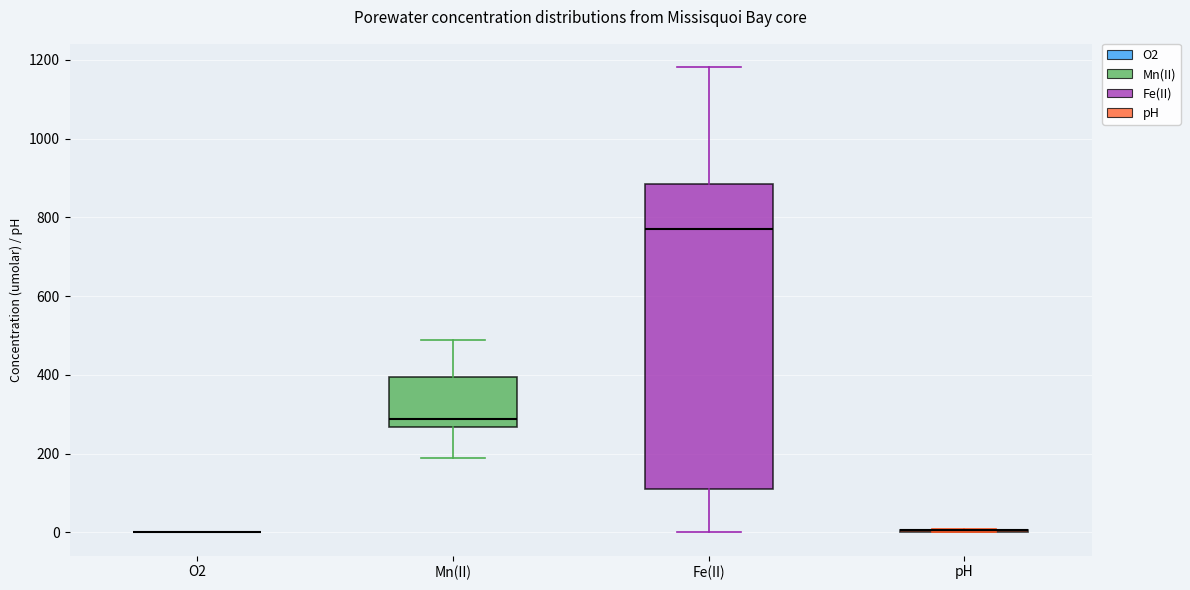

Reading left to right, transcribe this box plot: for each box, give where its median line is, the range the box spans, and where its two whiskers end, as read against the y-axis. The values are not printed on the chart, so give them approximately, as read against the axis.

O2: box collapsed to a line at 0, whiskers 0 to 0
Mn(II): median 280, box 260 to 400, whiskers 180 to 480
Fe(II): median 780, box 120 to 880, whiskers 0 to 1180
pH: box collapsed to a line at 0, whiskers 0 to 0